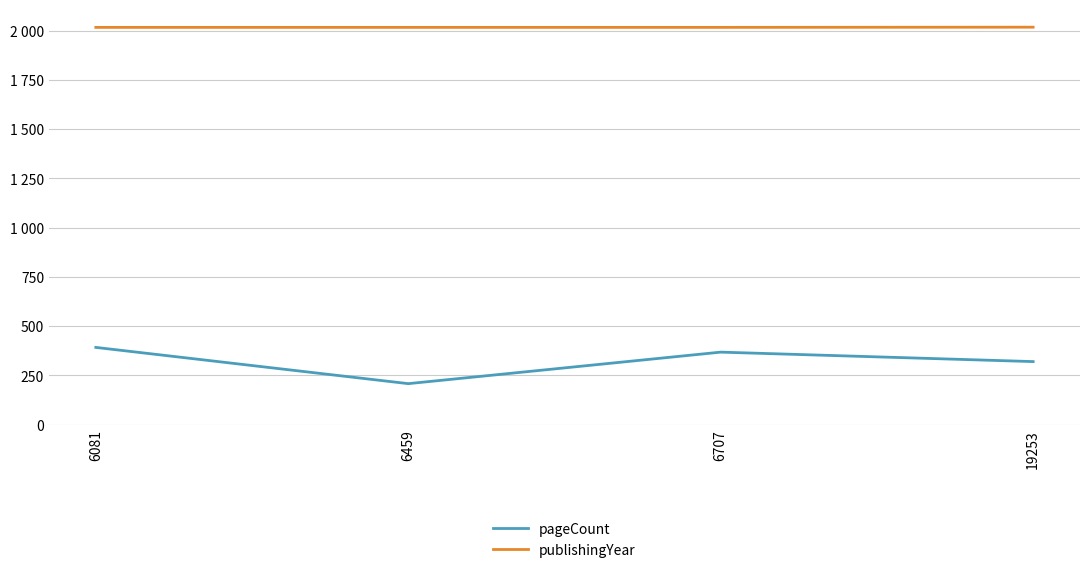

What is the value of the pageCount point at the 1st from the left?

392